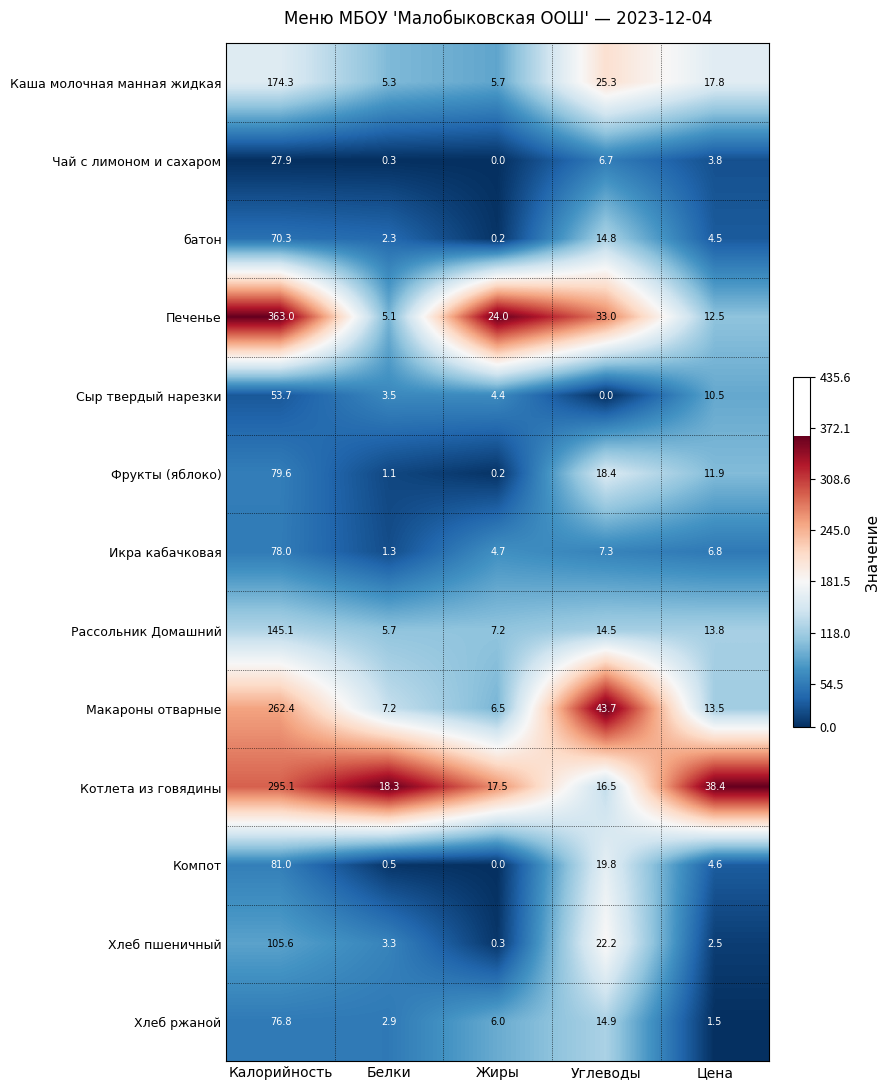

True or false: батон has a value of 32.5 at Калорийность.

False